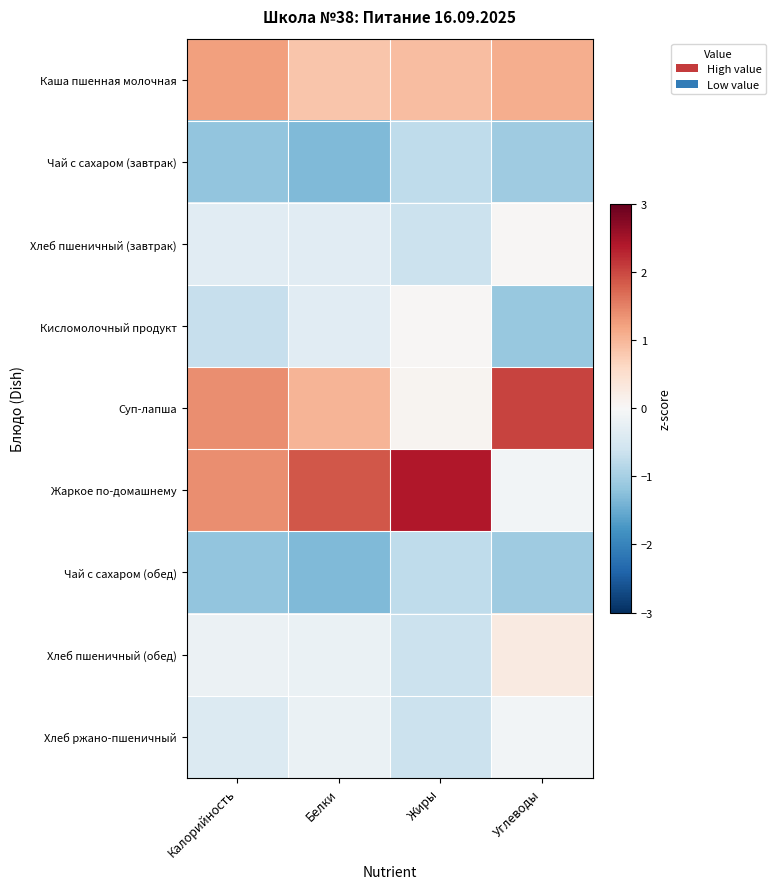

Reading left to right, transcribe all the data shown in this chart.

Каша пшенная молочная: Калорийность=1.2	Белки=0.8	Жиры=0.9	Углеводы=1.1
Чай с сахаром (завтрак): Калорийность=-1.2	Белки=-1.3	Жиры=-0.8	Углеводы=-1.1
Хлеб пшеничный (завтрак): Калорийность=-0.4	Белки=-0.3	Жиры=-0.7	Углеводы=0.0
Кисломолочный продукт: Калорийность=-0.7	Белки=-0.3	Жиры=0.0	Углеводы=-1.1
Суп-лапша: Калорийность=1.4	Белки=1.0	Жиры=0.1	Углеводы=2.0
Жаркое по-домашнему: Калорийность=1.4	Белки=1.9	Жиры=2.4	Углеводы=-0.1
Чай с сахаром (обед): Калорийность=-1.2	Белки=-1.3	Жиры=-0.8	Углеводы=-1.1
Хлеб пшеничный (обед): Калорийность=-0.2	Белки=-0.2	Жиры=-0.6	Углеводы=0.3
Хлеб ржано-пшеничный: Калорийность=-0.4	Белки=-0.2	Жиры=-0.6	Углеводы=-0.1